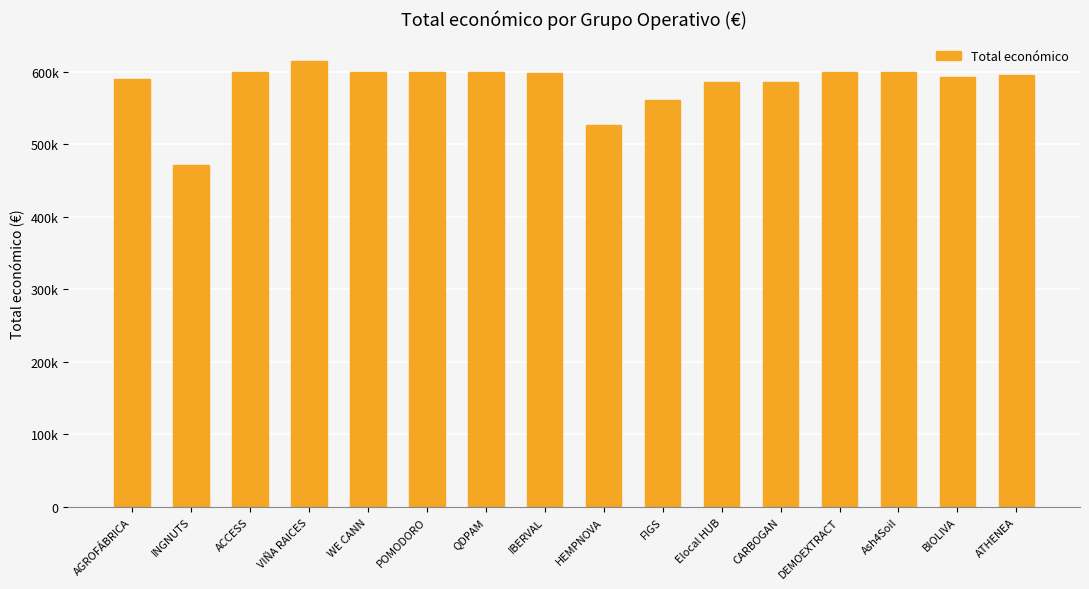

What is the sum of the values at ACCESS and IBERVAL?

1198082